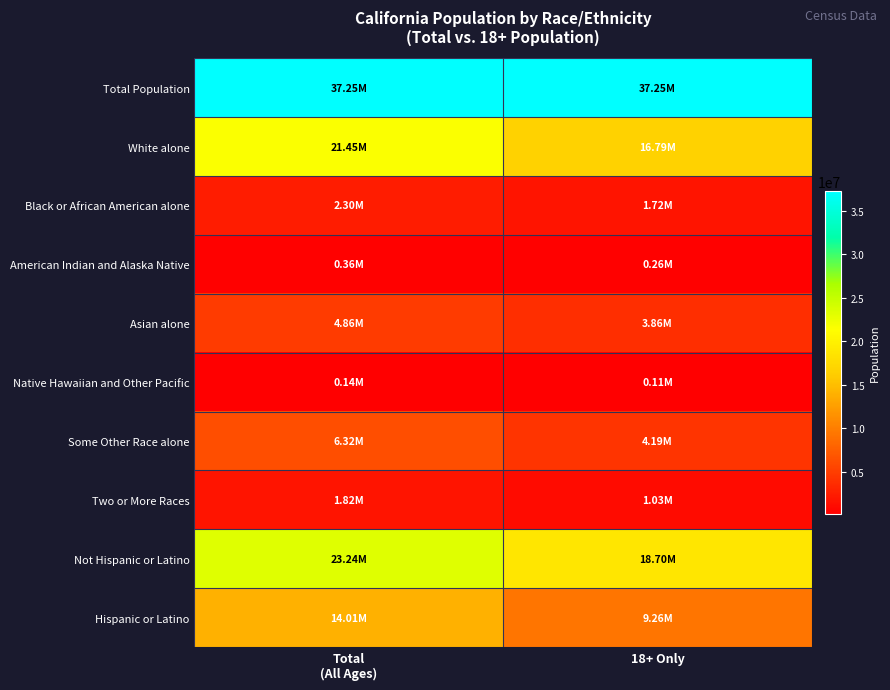

What is the spread (max minus min) of values at 18+ Only?

37148019